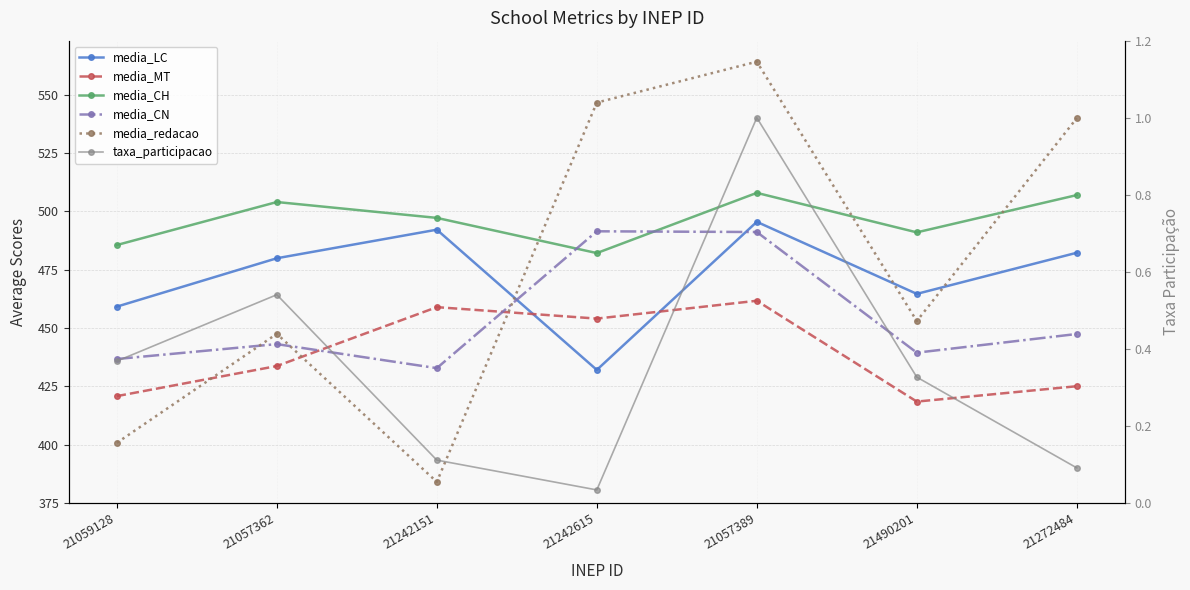

How many lines are shown in the chart?

6